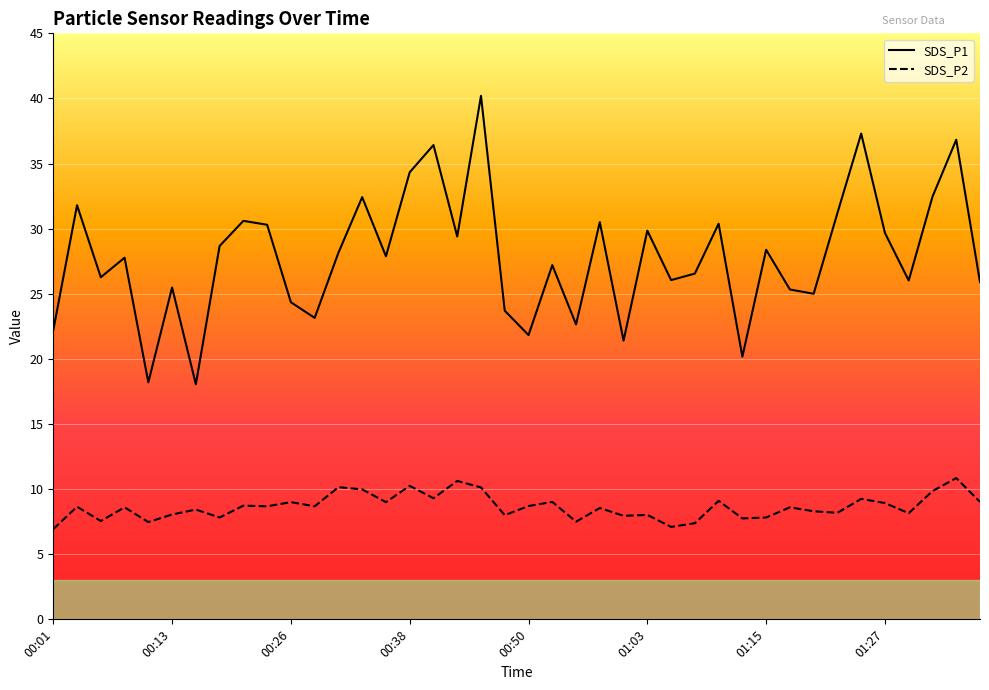

What is the difference between the maximum and minimum values in the SDS_P1 series?

22.2